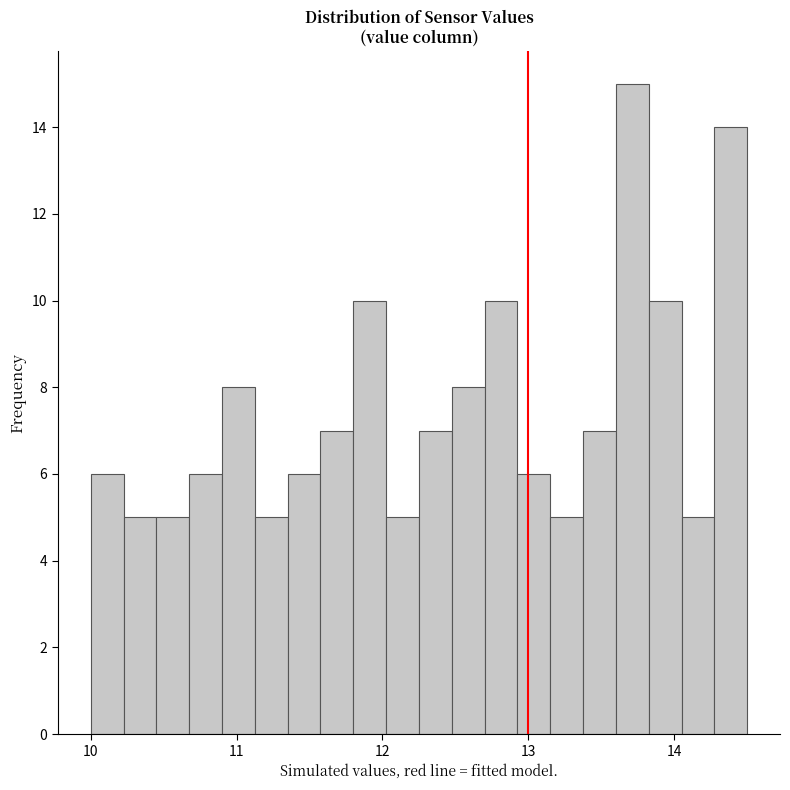

Read against the x-axis, roughly where is the centre of the tallest bar?

13.7